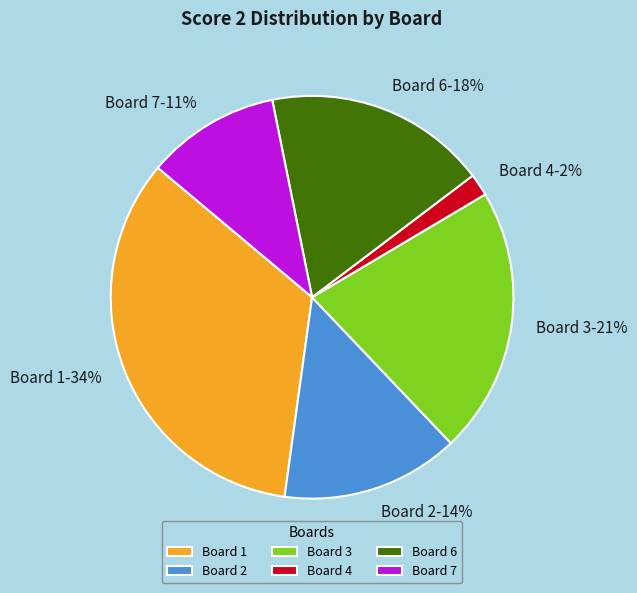

What is the largest slice in the pie chart?

Board 1